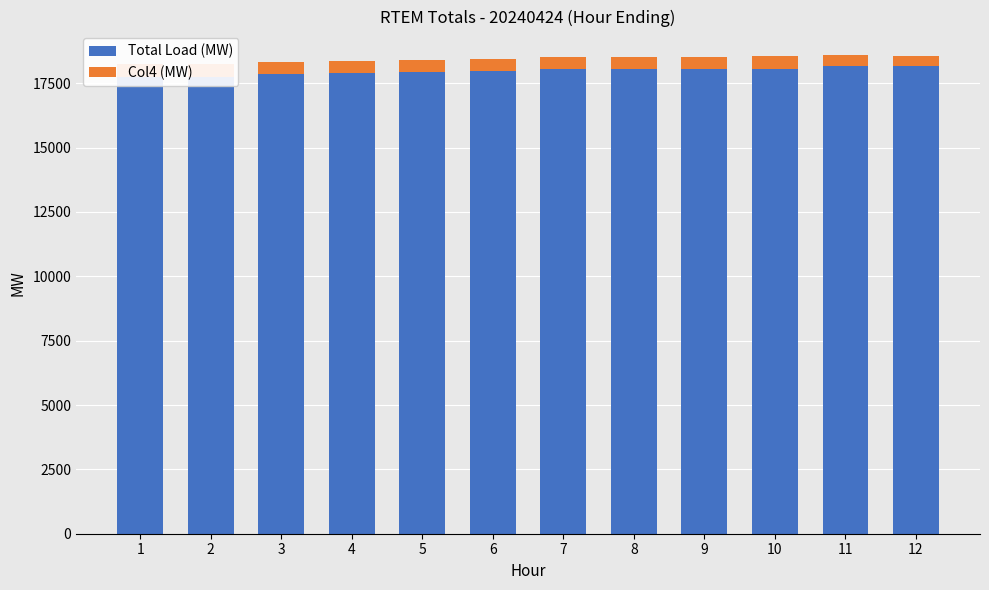

What is the difference between the maximum and minimum values in the Col4 (MW) series?

97.0